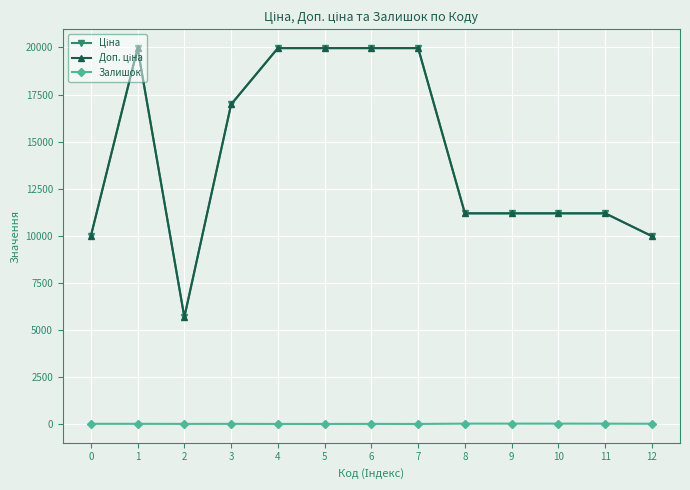

At which category does Доп. ціна reach its first local peak?

1